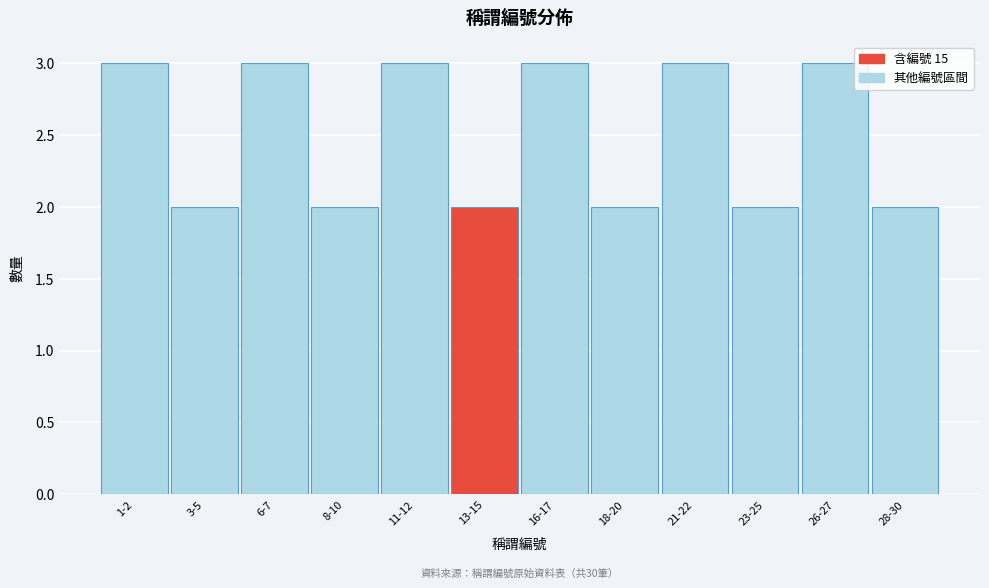

Reading right to left, extract all data points from this chart.

2	3	2	3	2	3	2	3	2	3	2	3